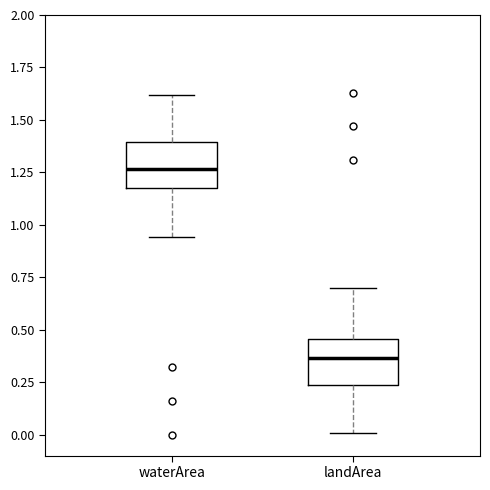

Reading left to right, transcribe this box plot: for each box, give where its median line is, the range the box spans, and where its two whiskers end, as read against the y-axis. The values are not printed on the chart, so give them approximately, as read against the axis.

waterArea: median 1.25, box 1.20 to 1.40, whiskers 0.95 to 1.60
landArea: median 0.35, box 0.25 to 0.45, whiskers 0.00 to 0.70